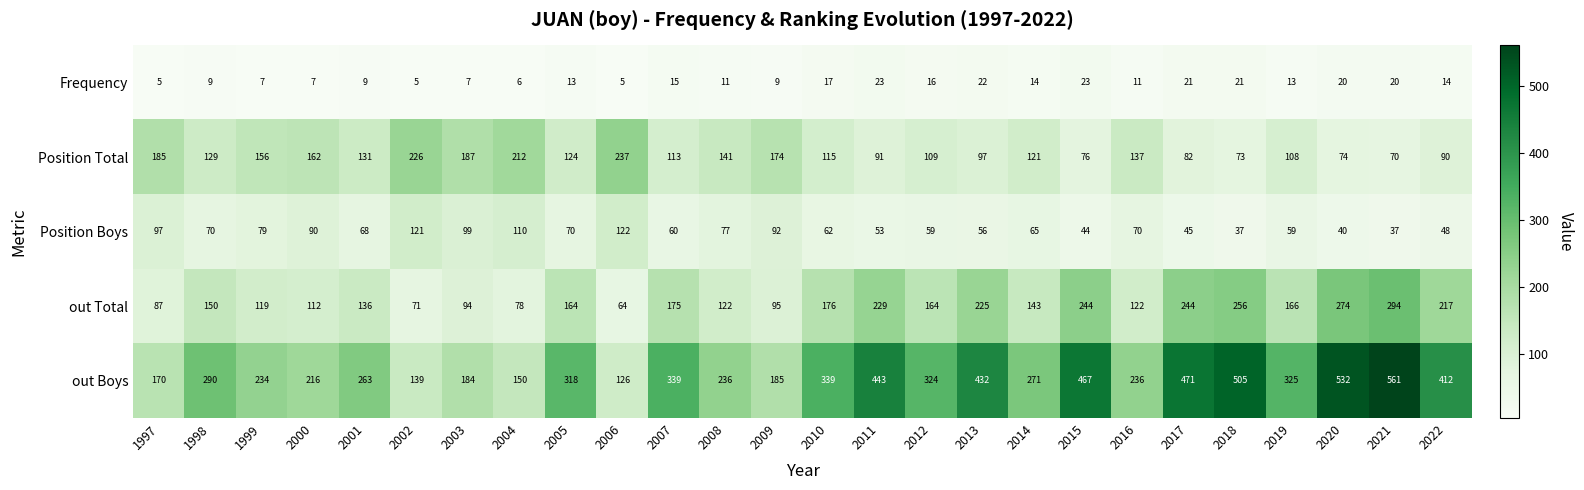

Which label corresponds to the largest value in the chart?

2021